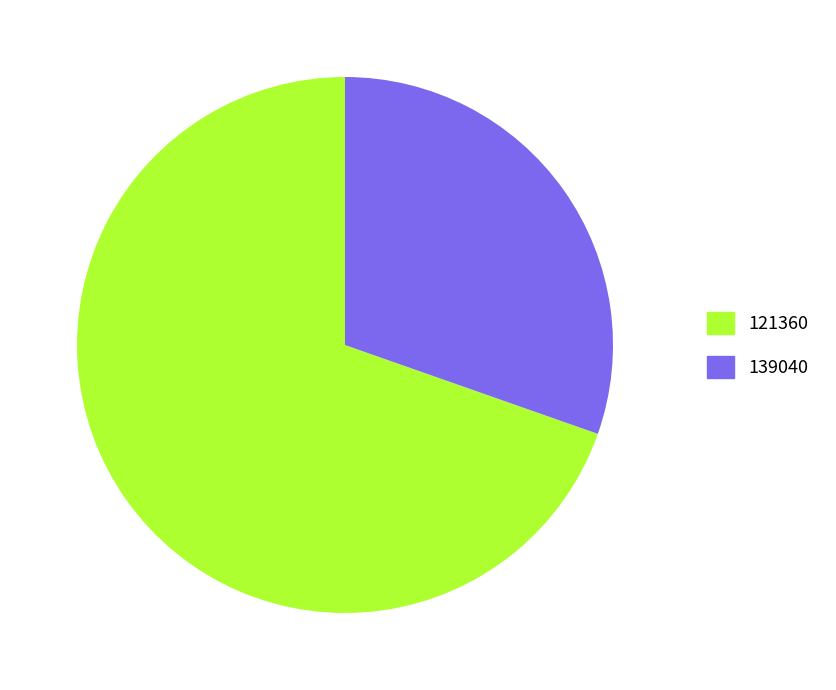

True or false: 139040 accounts for 22% of the total.

False